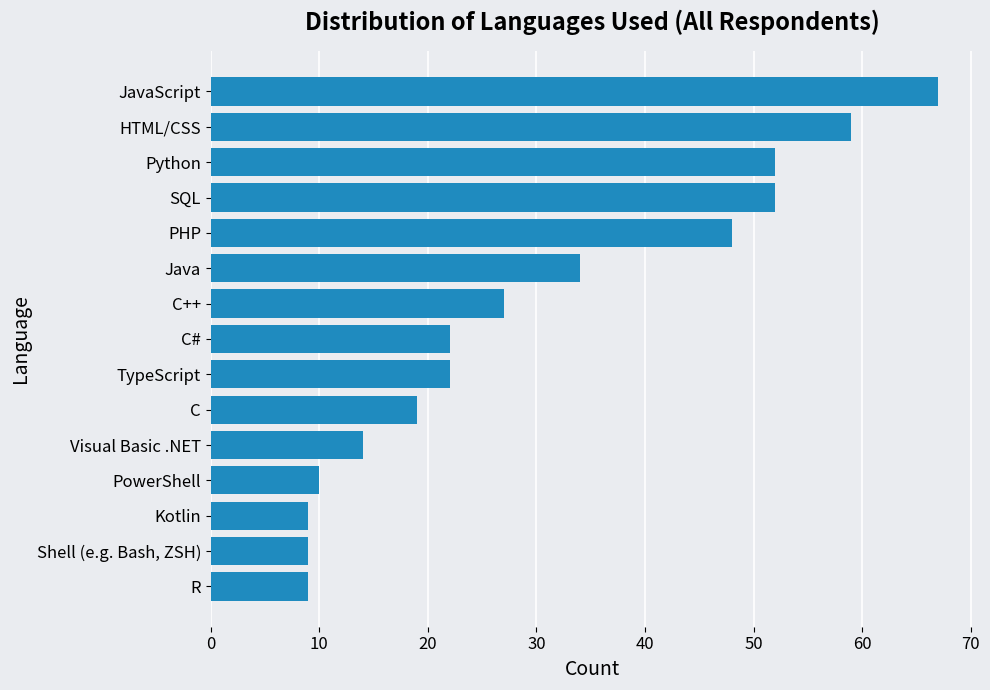

What is the value of the 11th bar from the top?

14